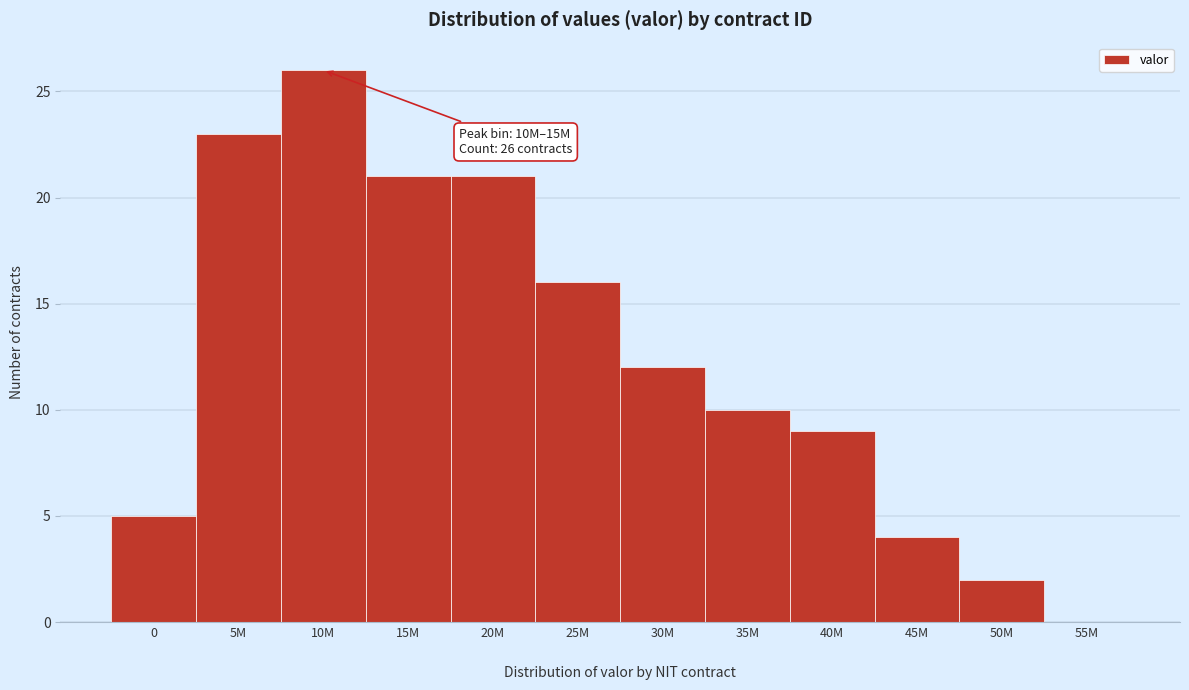

How many values are above zero?

11